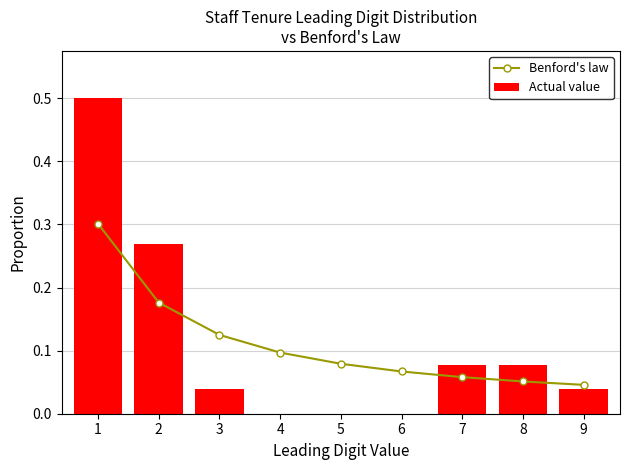

Which category has the highest value in the Benford's law series?

1